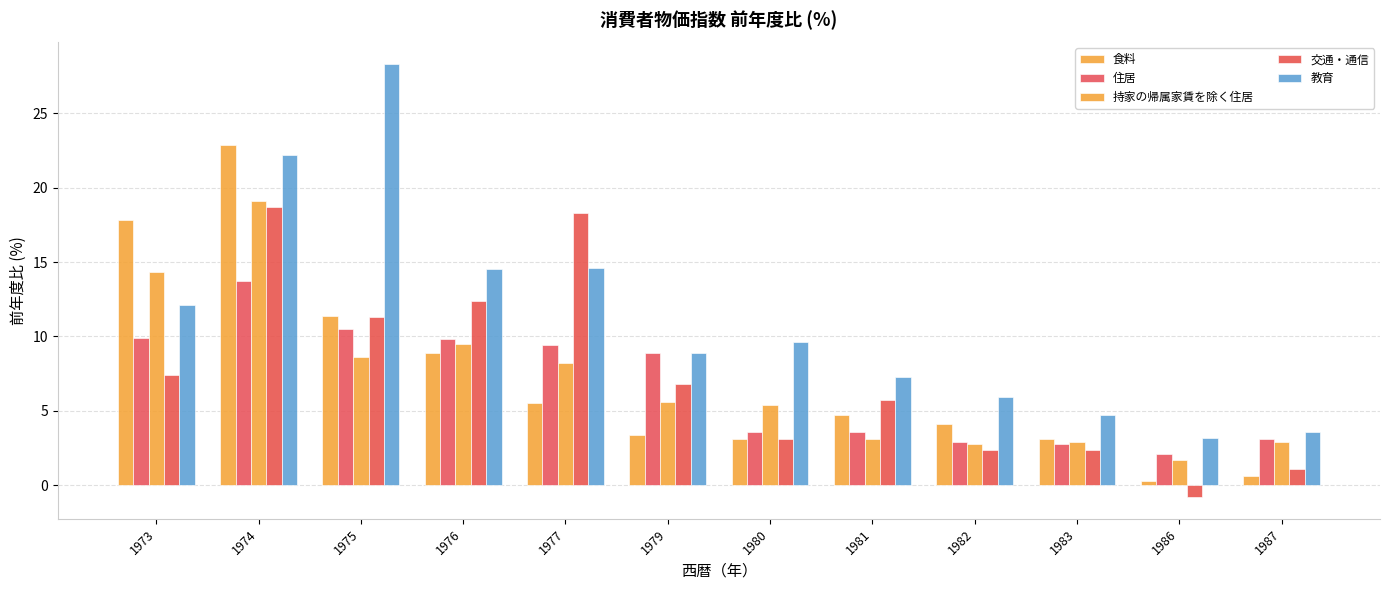

How many values in 交通・通信 are below zero?

1